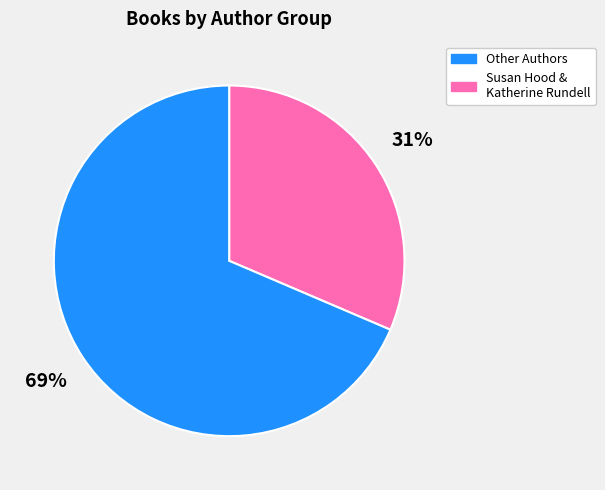

To the nearest percent, what is the average slice percentage?

50%